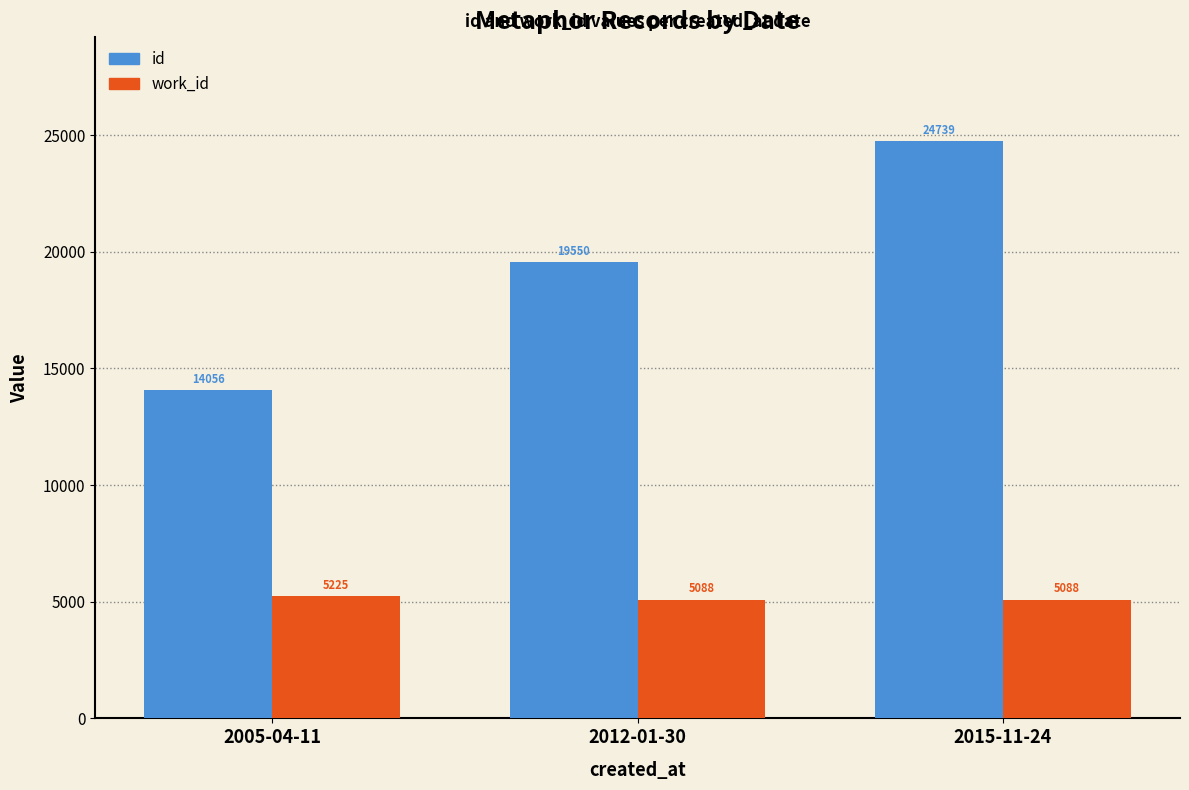

At which label does id reach its peak?

2015-11-24